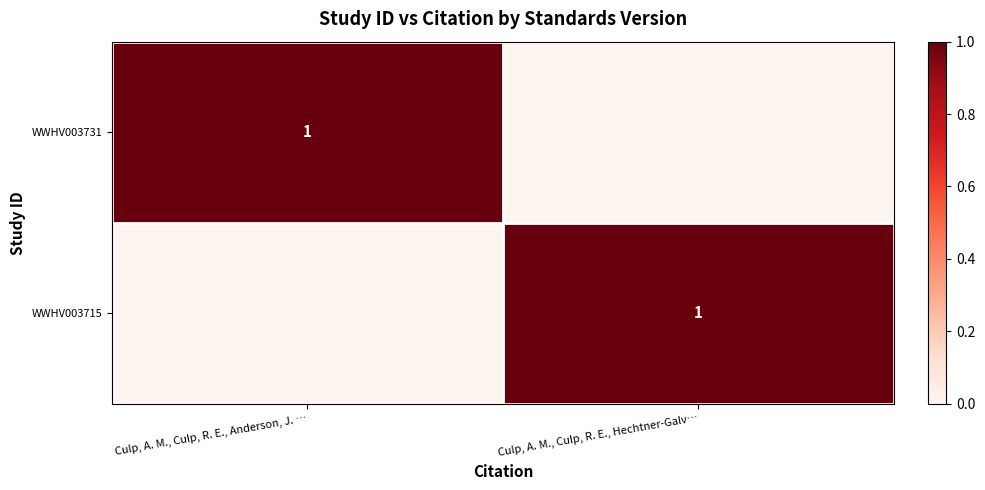

What is the difference between the WWHV003731 values at Culp, A. M., Culp, R. E., Anderson, J. … and Culp, A. M., Culp, R. E., Hechtner-Galv…?

1